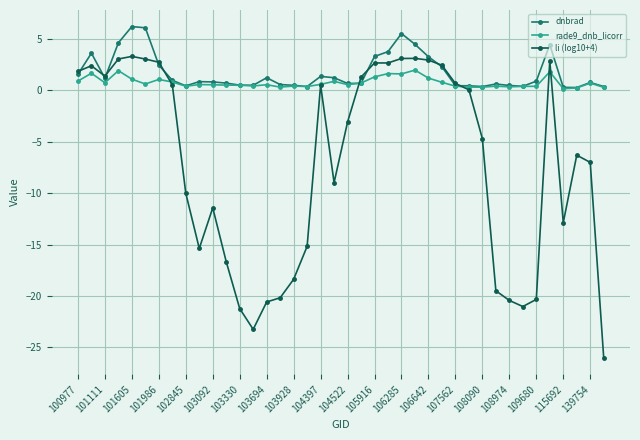

Which series has the largest range (max minus min)?

li (log10+4)